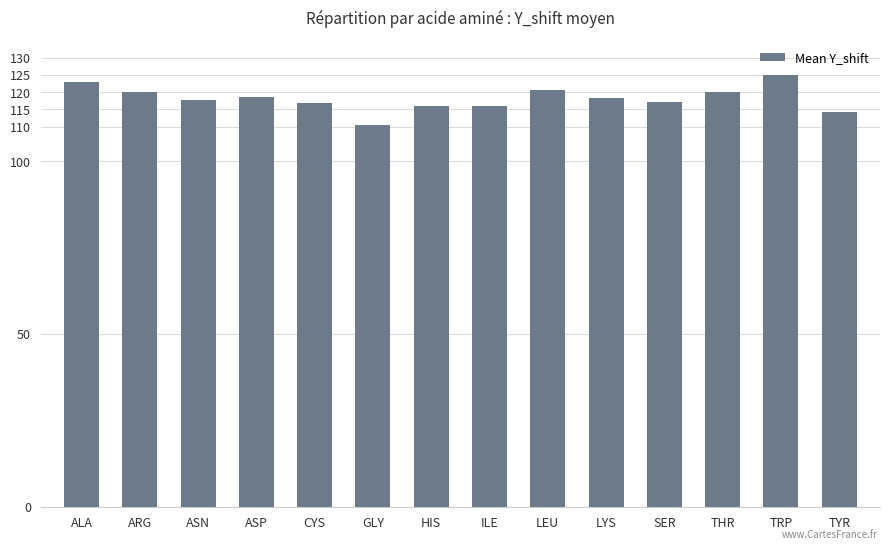

What is the change in value from GLY to LYS?

+7.8